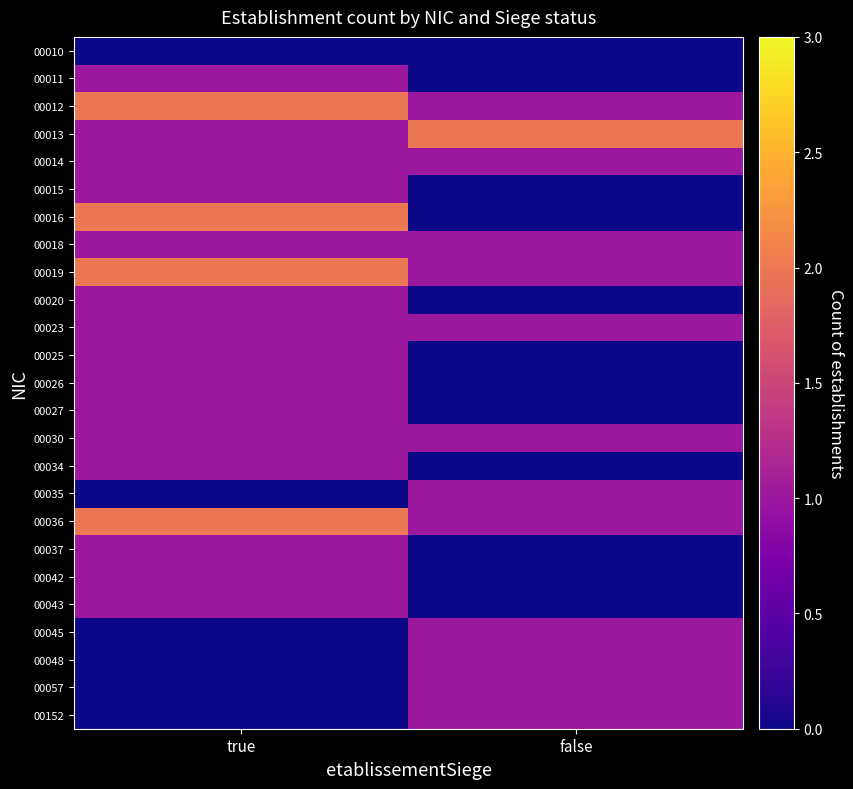

Reading right to left, transcribe all the data shown in this chart.

00010: false=0	true=0
00011: false=0	true=1
00012: false=1	true=2
00013: false=2	true=1
00014: false=1	true=1
00015: false=0	true=1
00016: false=0	true=2
00018: false=1	true=1
00019: false=1	true=2
00020: false=0	true=1
00023: false=1	true=1
00025: false=0	true=1
00026: false=0	true=1
00027: false=0	true=1
00030: false=1	true=1
00034: false=0	true=1
00035: false=1	true=0
00036: false=1	true=2
00037: false=0	true=1
00042: false=0	true=1
00043: false=0	true=1
00045: false=1	true=0
00048: false=1	true=0
00057: false=1	true=0
00152: false=1	true=0